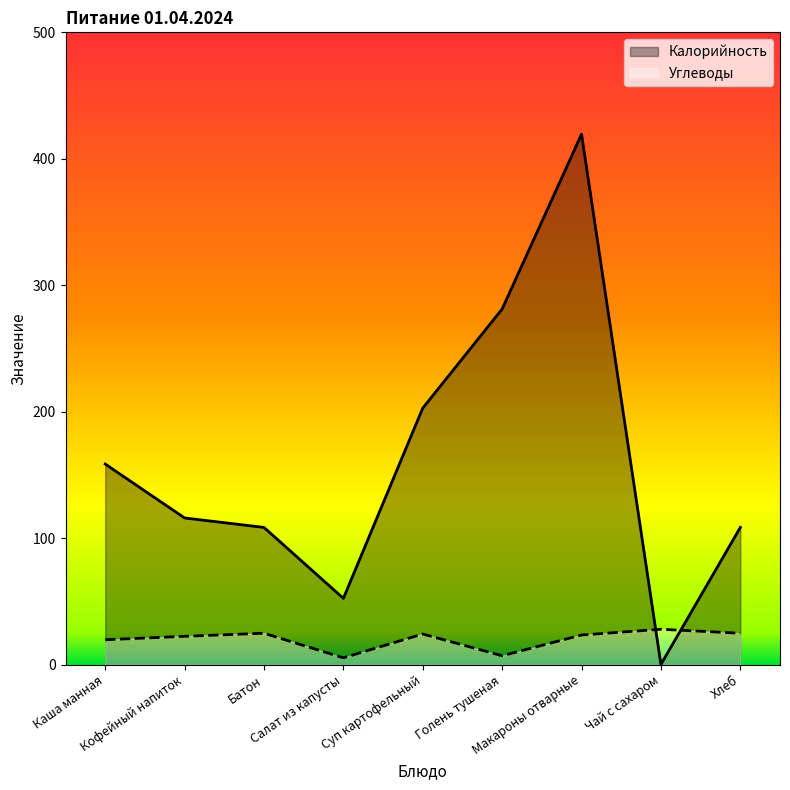

What is the maximum value for Калорийность?

419.4